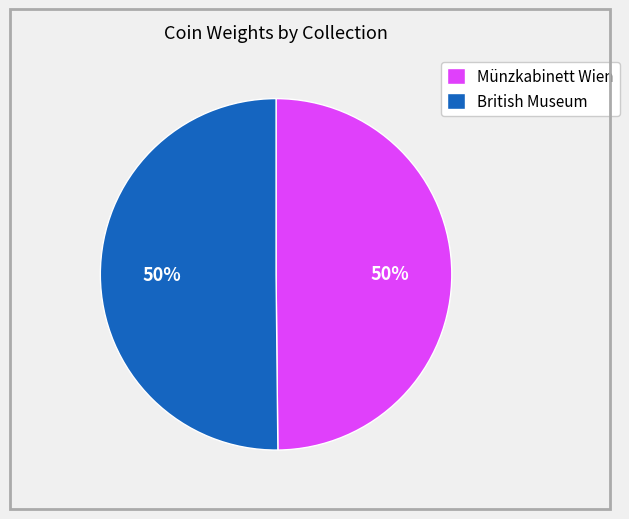

The British Museum slice represents 50% of the pie. True or false?

True